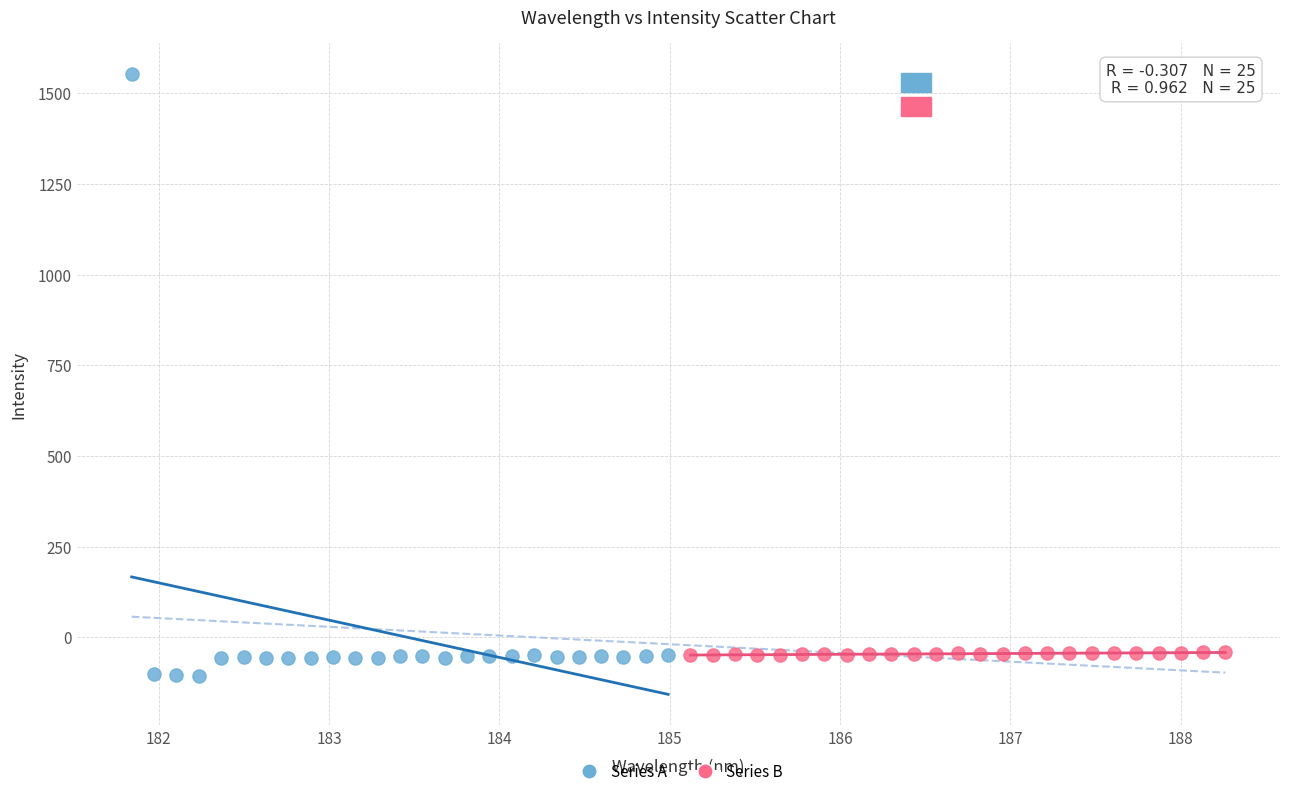

Which series has the largest Y range (max minus min)?

Series A